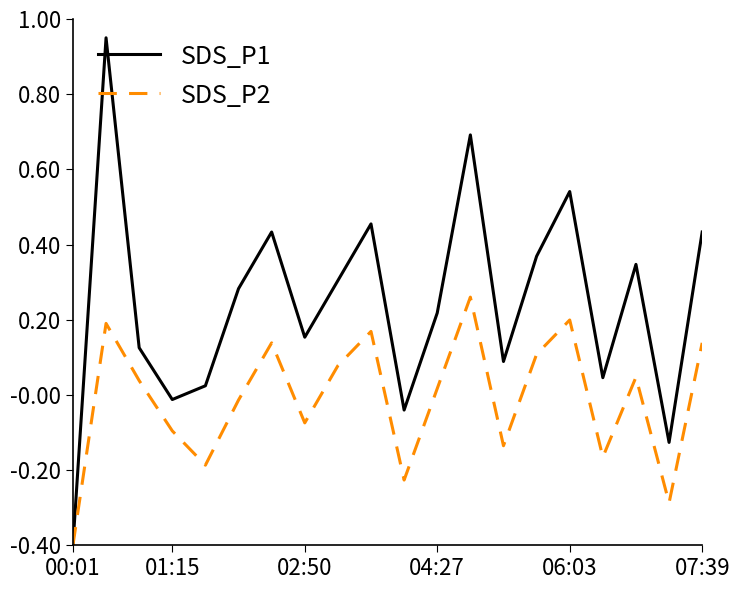

List the series in order of their peak value, lowest first.

SDS_P2, SDS_P1